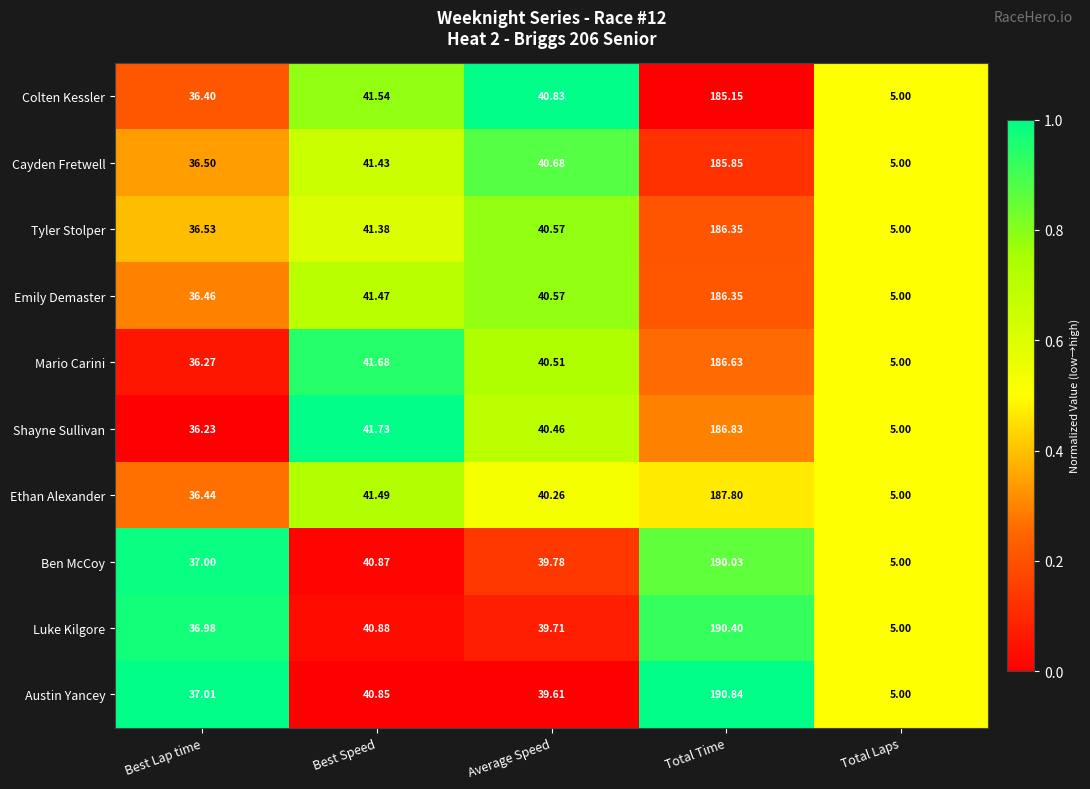

Where is Tyler Stolper nearest to the value 95?

Best Speed